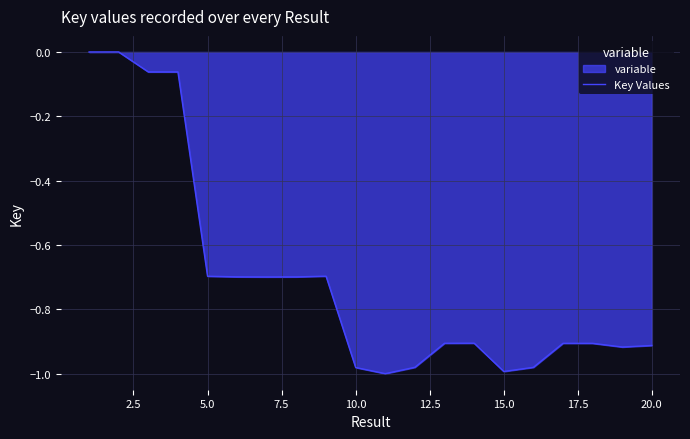

How many interior local valleys (lower than both neighbors) does the data have?

4